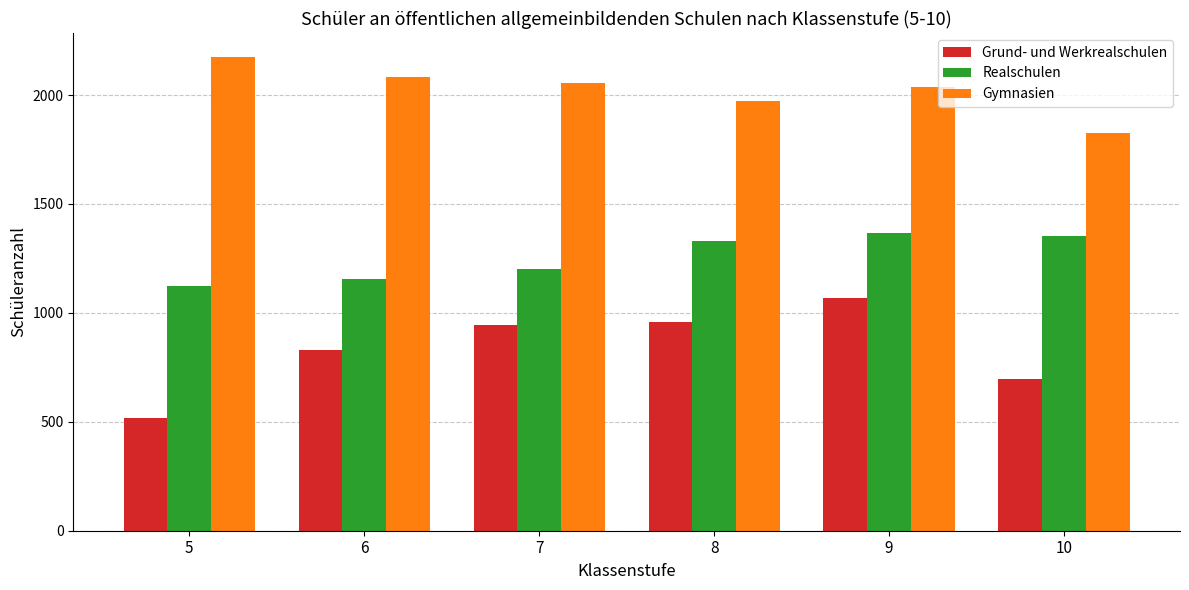

At which category does the chart reach its peak across all series?

5